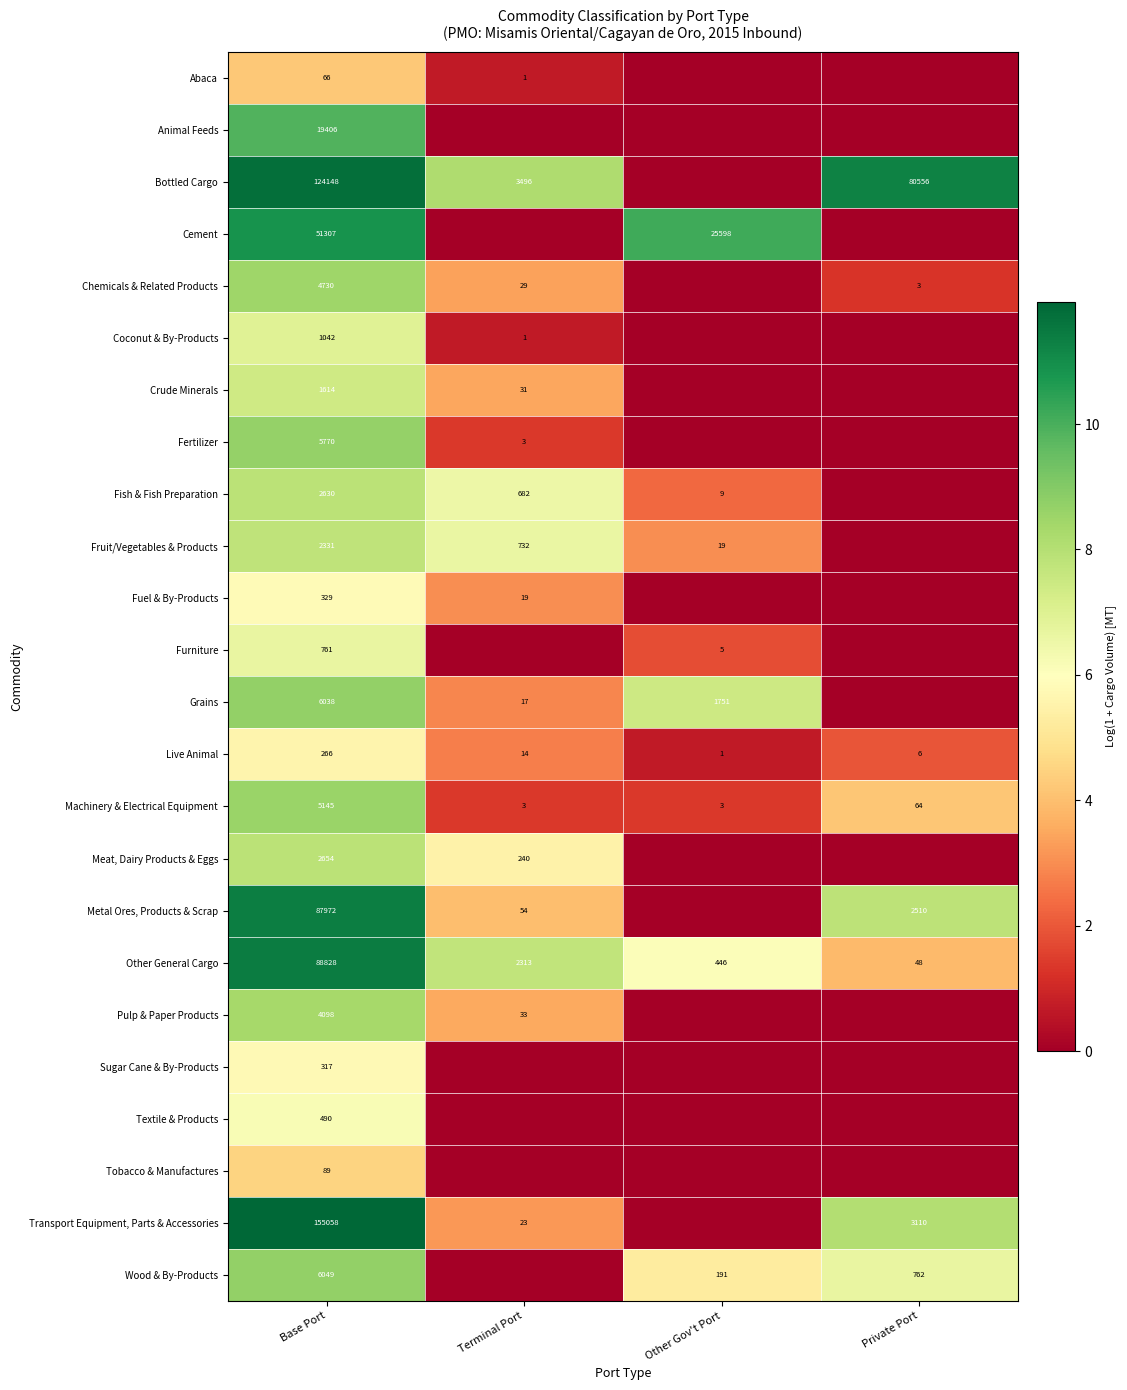

Which category has the highest value in the Machinery & Electrical Equipment series?

Base Port